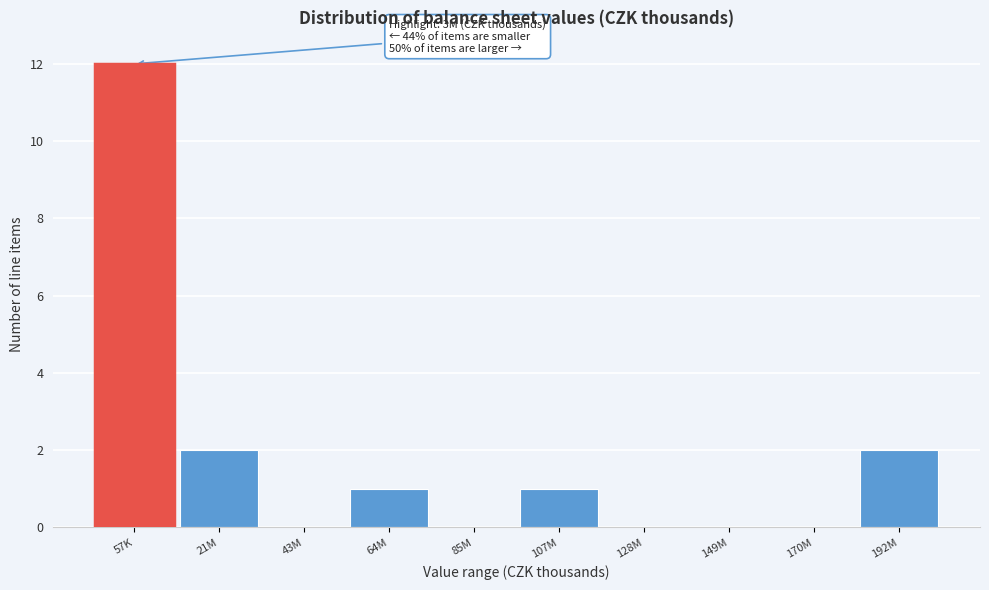

Reading right to left, what are all the values shown in this chart?

192M=2	170M=0	149M=0	128M=0	107M=1	85M=0	64M=1	43M=0	21M=2	57K=12